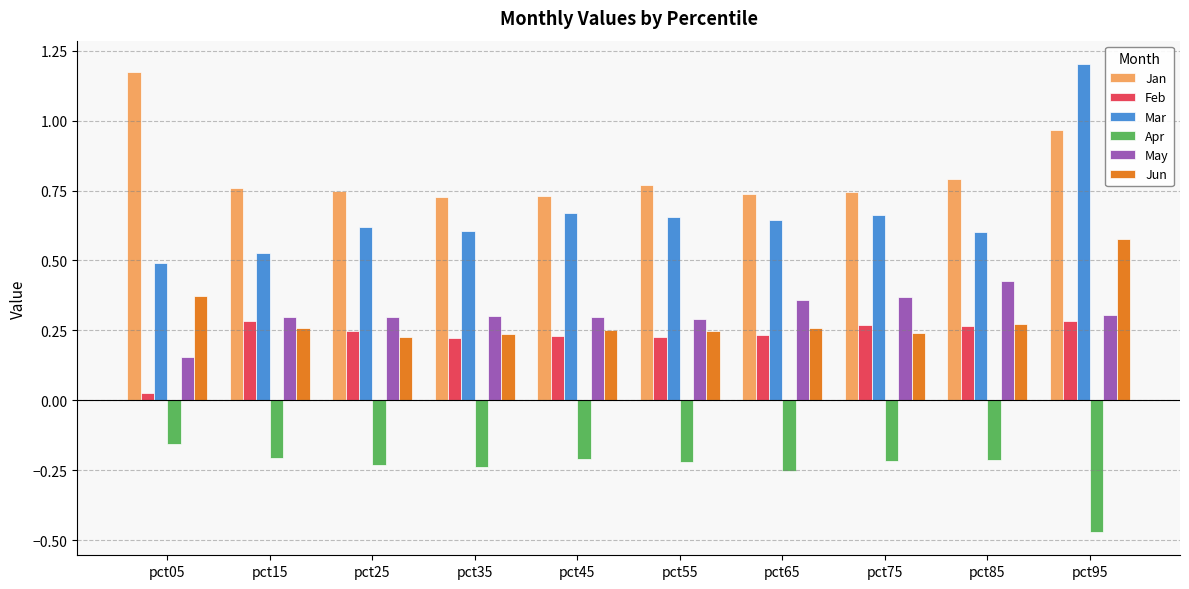

The value of Jun at pct45 is 0.3. True or false?

True